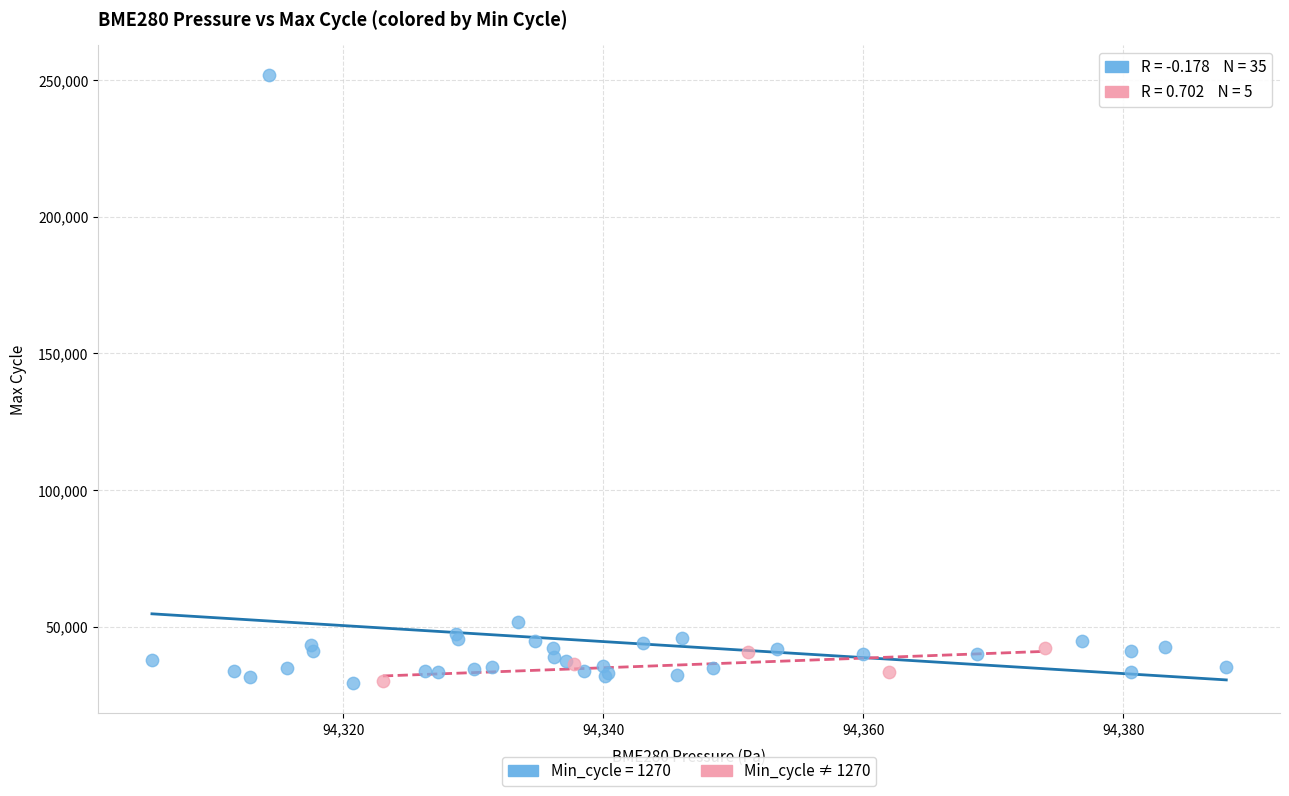

Which series has the largest Y range (max minus min)?

Min_cycle = 1270